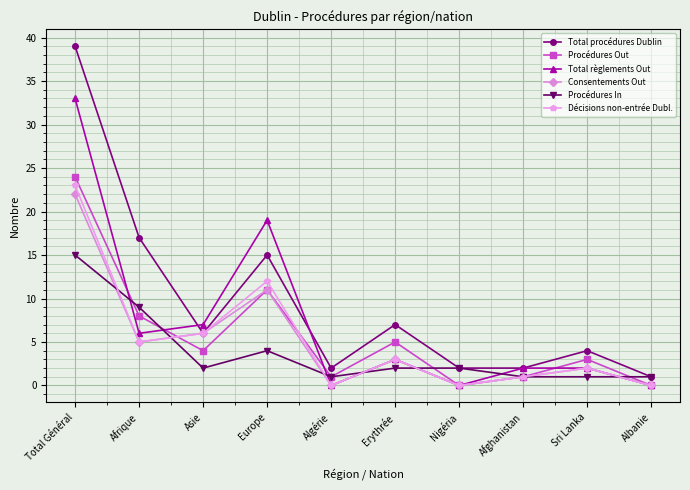

What is the difference between the highest and lowest values at Erythrée?

5